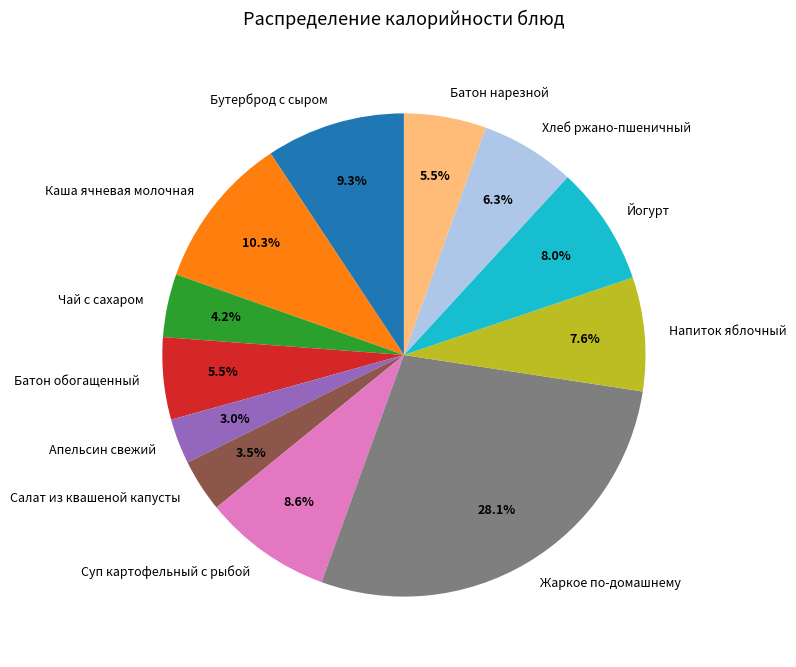

How many segments does this pie chart have?

12